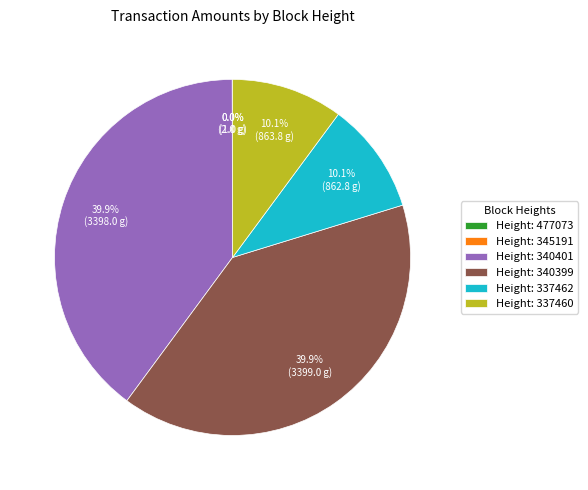

How much of the chart is everything except Height: 337462?

89.9%